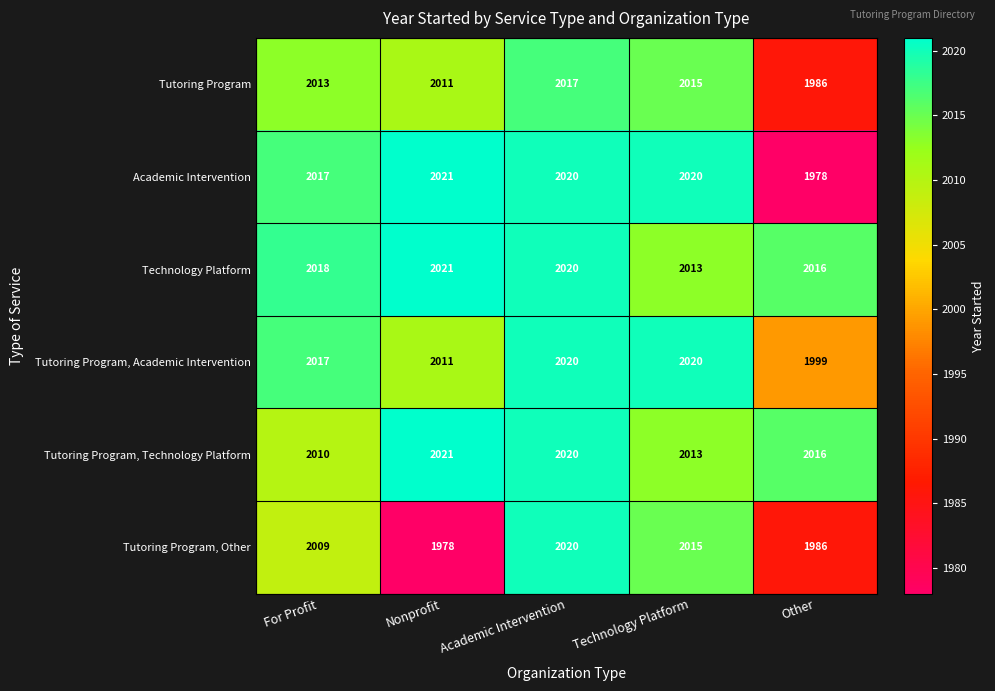

Reading left to right, transcribe all the data shown in this chart.

Tutoring Program: For Profit=2013	Nonprofit=2011	Academic Intervention=2017	Technology Platform=2015	Other=1986
Academic Intervention: For Profit=2017	Nonprofit=2021	Academic Intervention=2020	Technology Platform=2020	Other=1978
Technology Platform: For Profit=2018	Nonprofit=2021	Academic Intervention=2020	Technology Platform=2013	Other=2016
Tutoring Program, Academic Intervention: For Profit=2017	Nonprofit=2011	Academic Intervention=2020	Technology Platform=2020	Other=1999
Tutoring Program, Technology Platform: For Profit=2010	Nonprofit=2021	Academic Intervention=2020	Technology Platform=2013	Other=2016
Tutoring Program, Other: For Profit=2009	Nonprofit=1978	Academic Intervention=2020	Technology Platform=2015	Other=1986